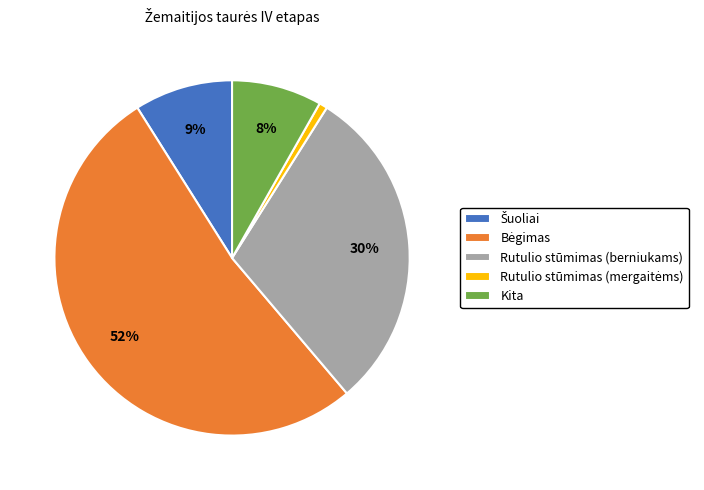

To the nearest percent, what is the average slice percentage?

20%